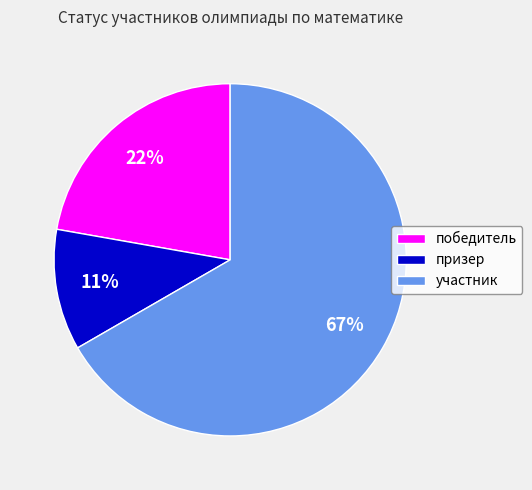

To the nearest percent, what portion does призер represent?

11%